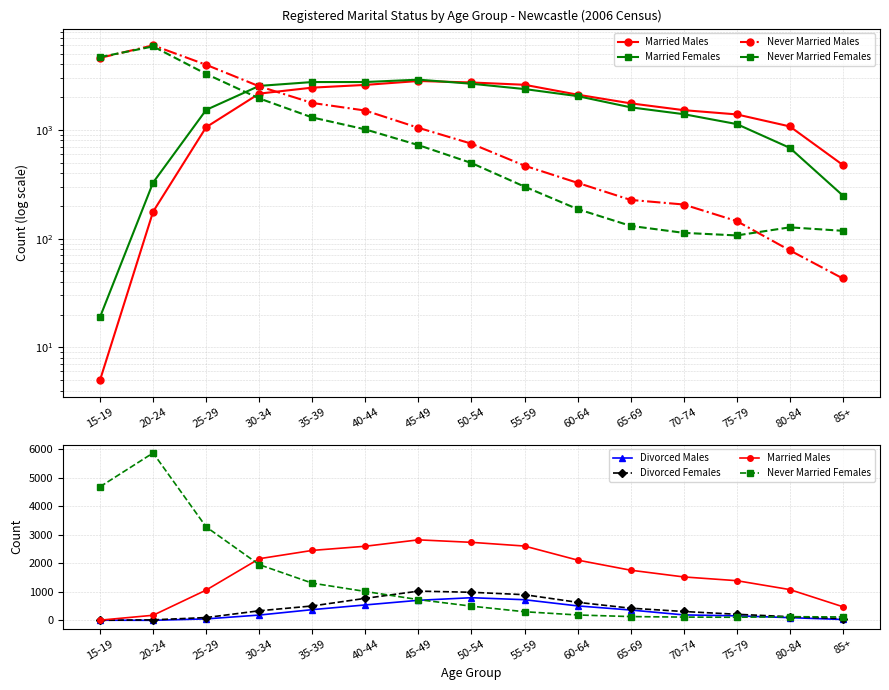

What is the difference between the Divorced Males values at 20-24 and 40-44?

539